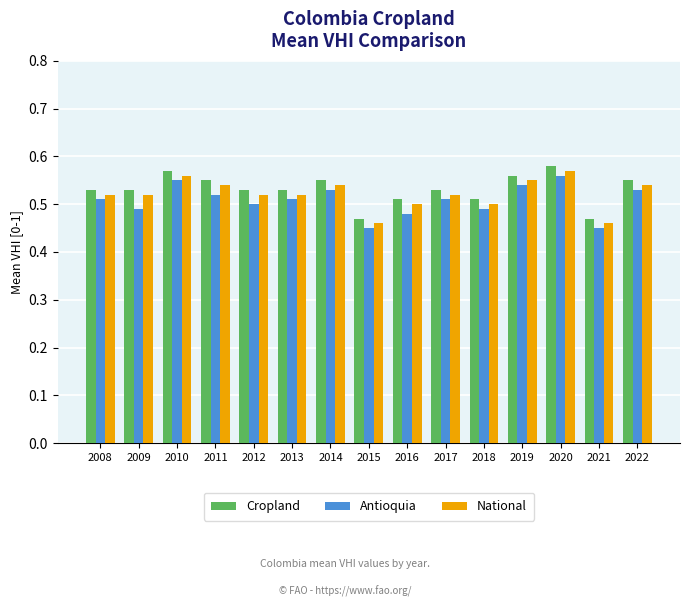

Which series changed the most between 2009 and 2019?

Antioquia